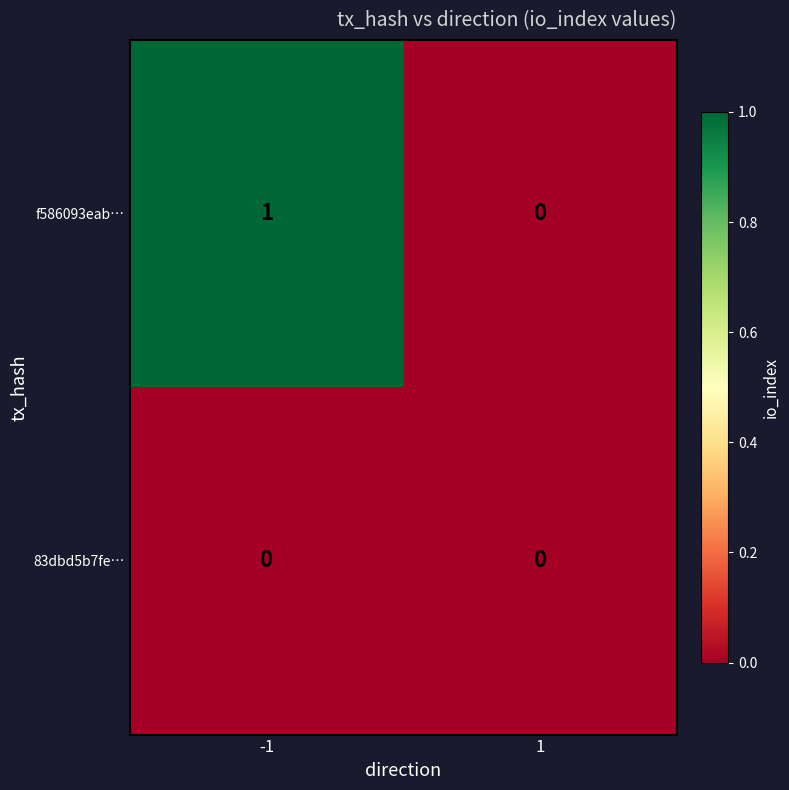

Which series has the widest spread of values?

f586093eab…